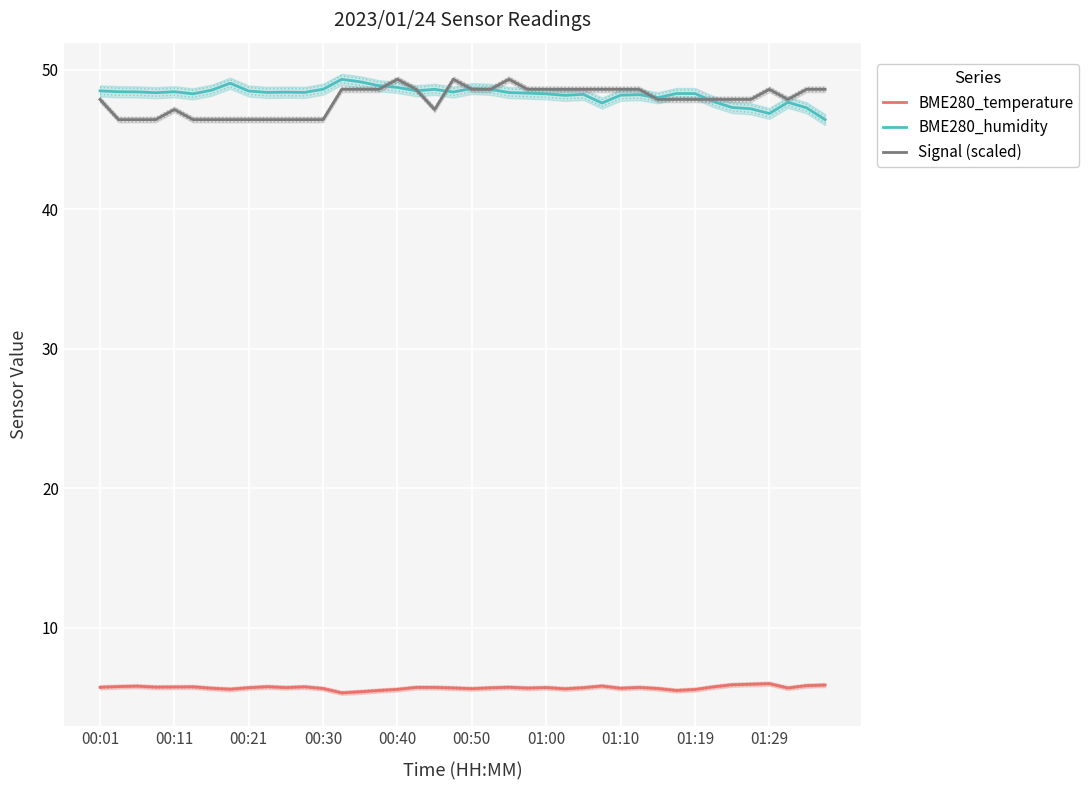

True or false: Signal (scaled) has a value of 29.5 at 00:40.

False